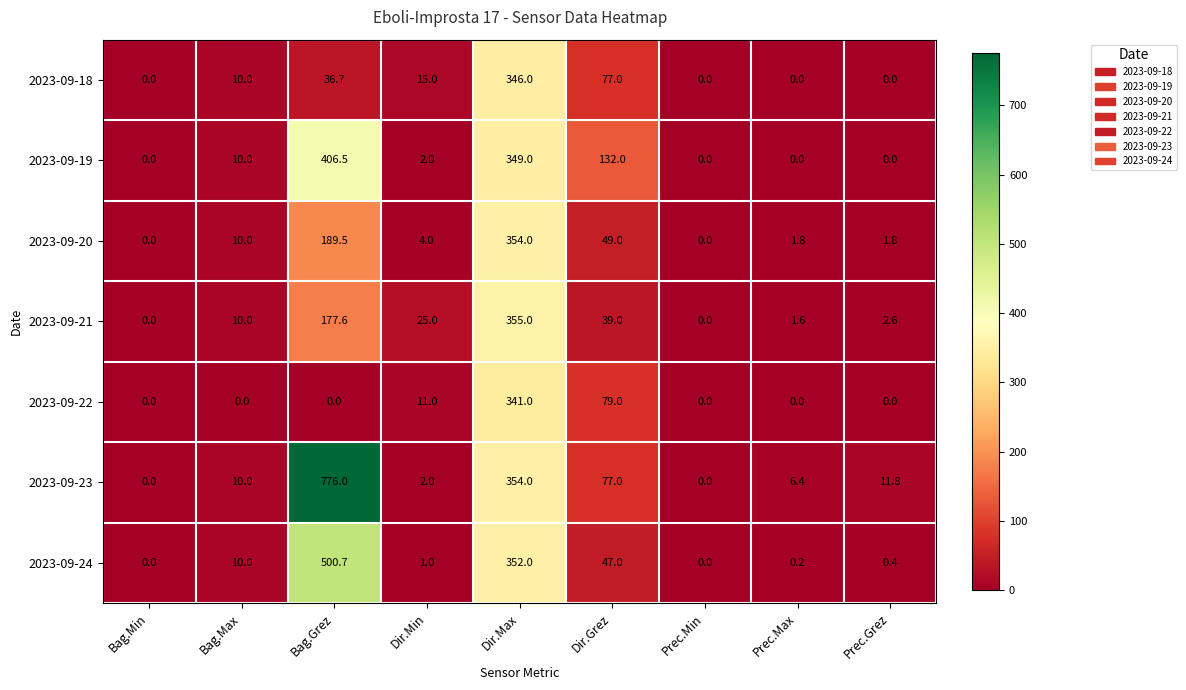

True or false: 2023-09-18 has a value of 7.0 at Dir.Min.

False